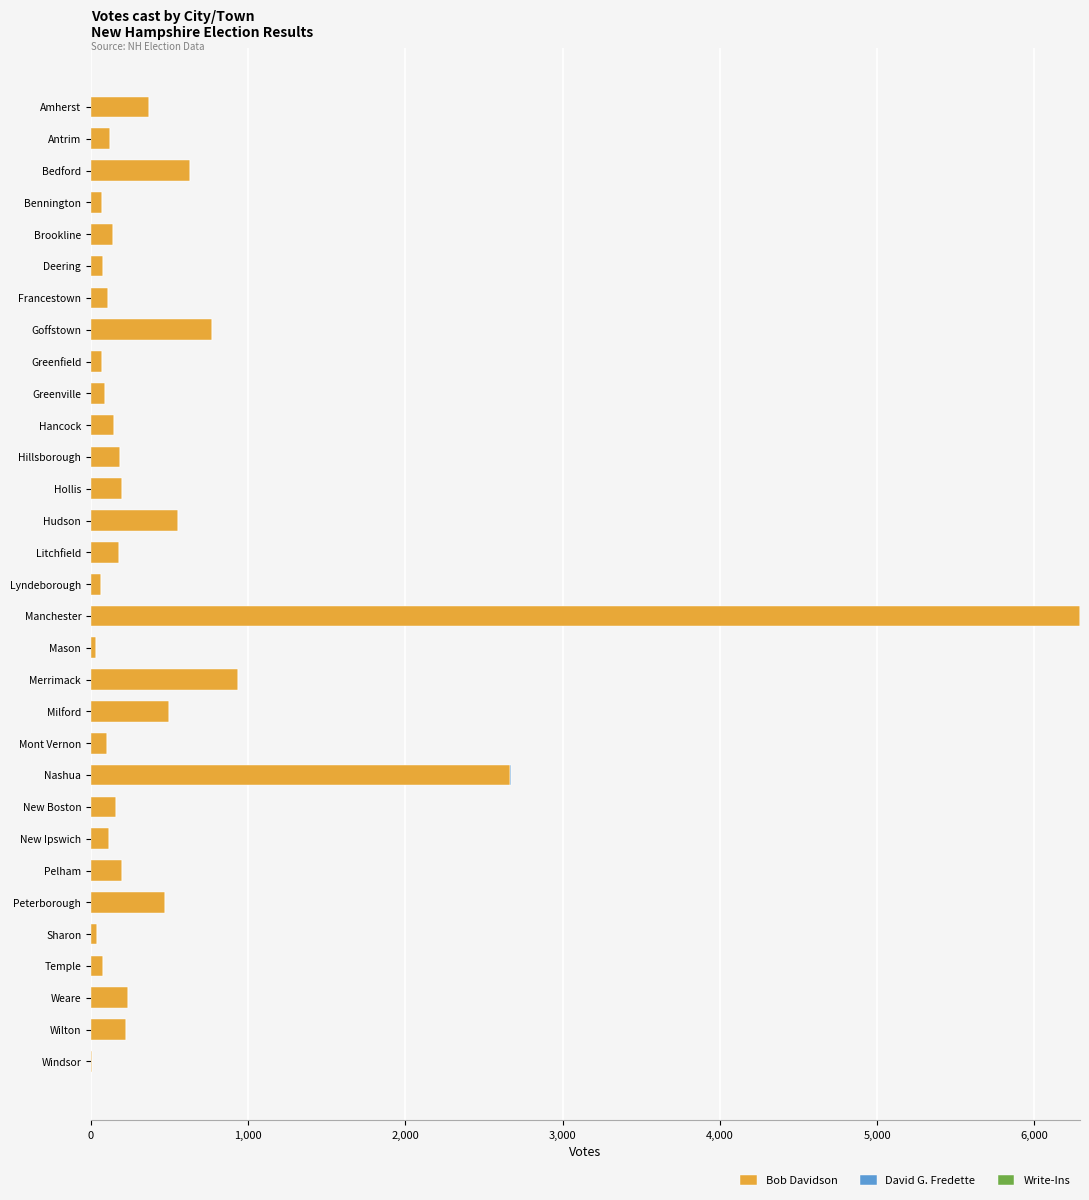

The Bob Davidson series shows 214 at Hudson. True or false?

False